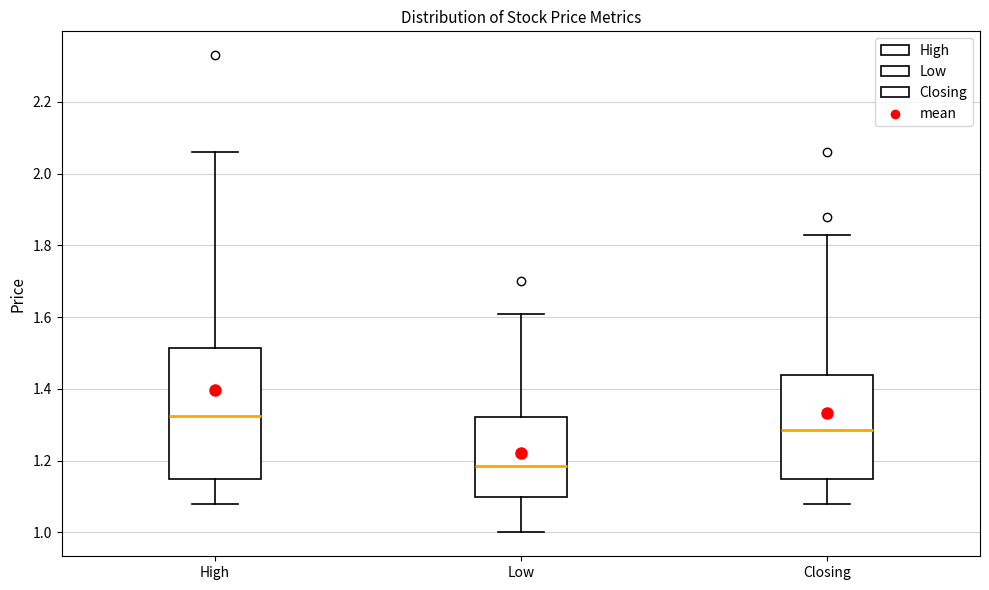

Reading left to right, transcribe this box plot: for each box, give where its median line is, the range the box spans, and where its two whiskers end, as read against the y-axis. The values are not printed on the chart, so give them approximately, as read against the axis.

High: median 1.32, box 1.16 to 1.52, whiskers 1.08 to 2.06
Low: median 1.18, box 1.10 to 1.32, whiskers 1.00 to 1.62
Closing: median 1.28, box 1.14 to 1.44, whiskers 1.08 to 1.84